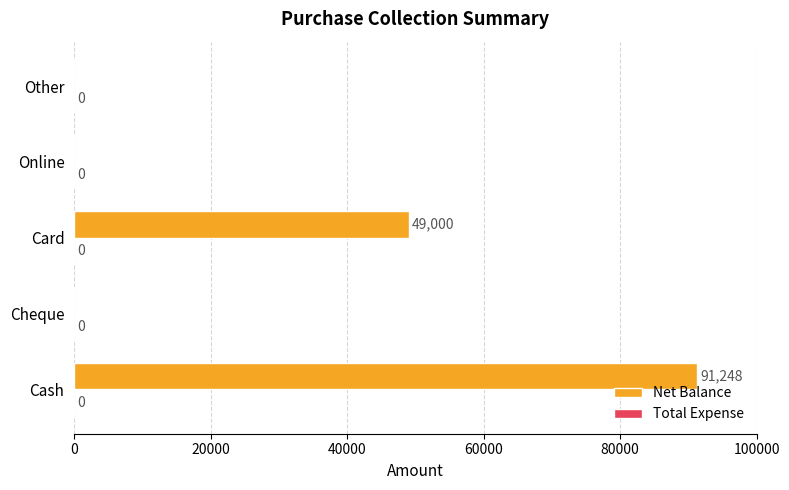

What is the change in value from Cheque to Card?

+49000